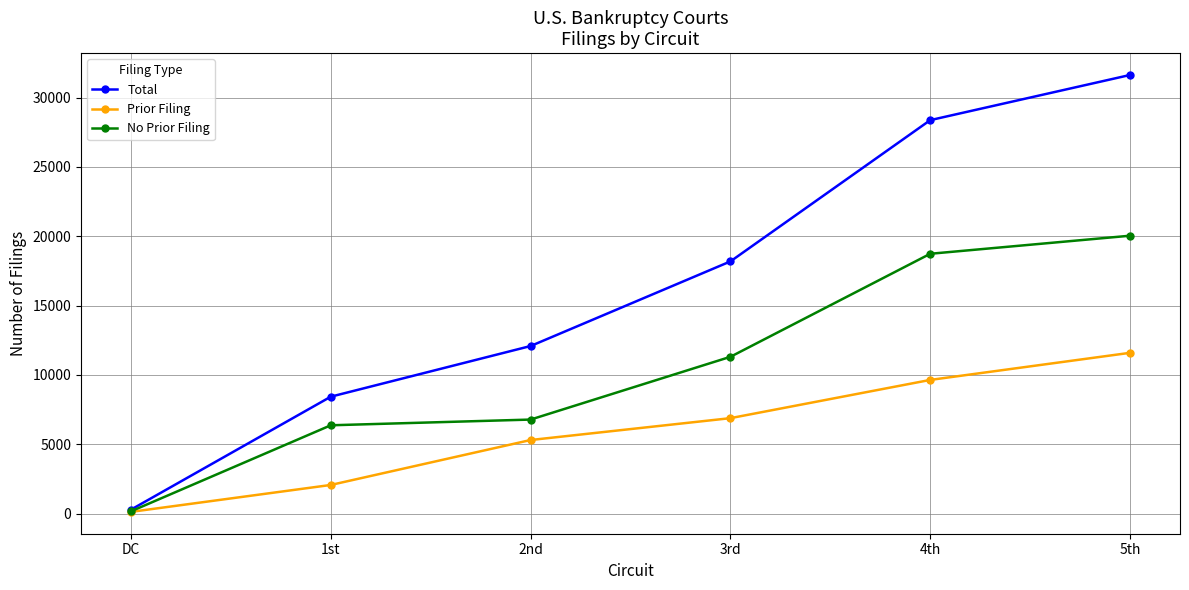

What are all the series names shown in the legend?

Total, Prior Filing, No Prior Filing